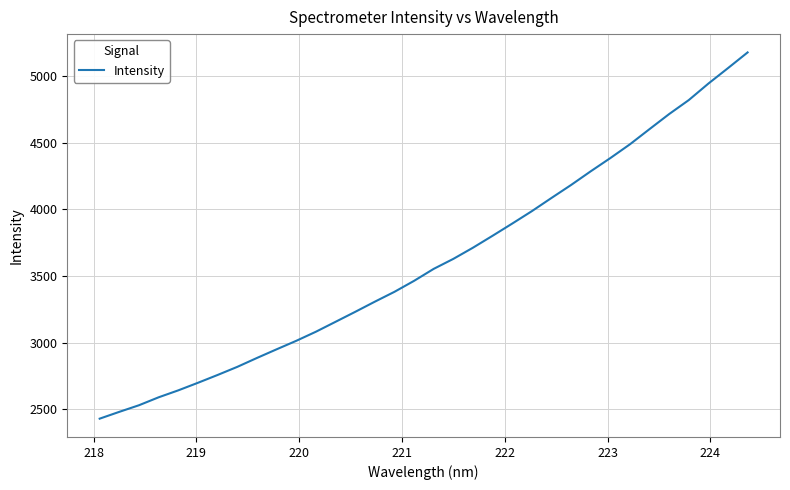

What is the maximum value shown in the chart?

5175.8